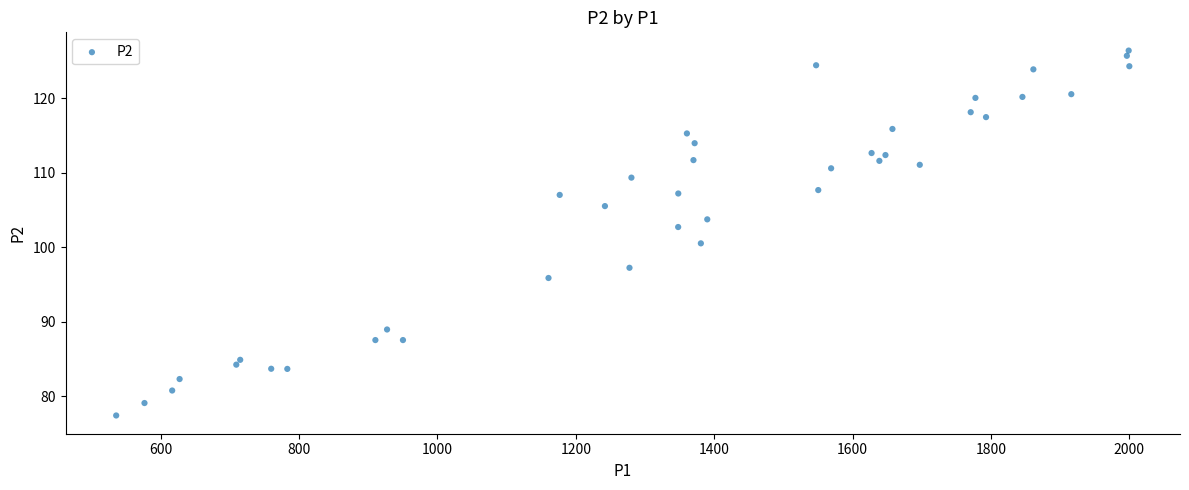

What is the range of X values (max minus min)?

1464.1